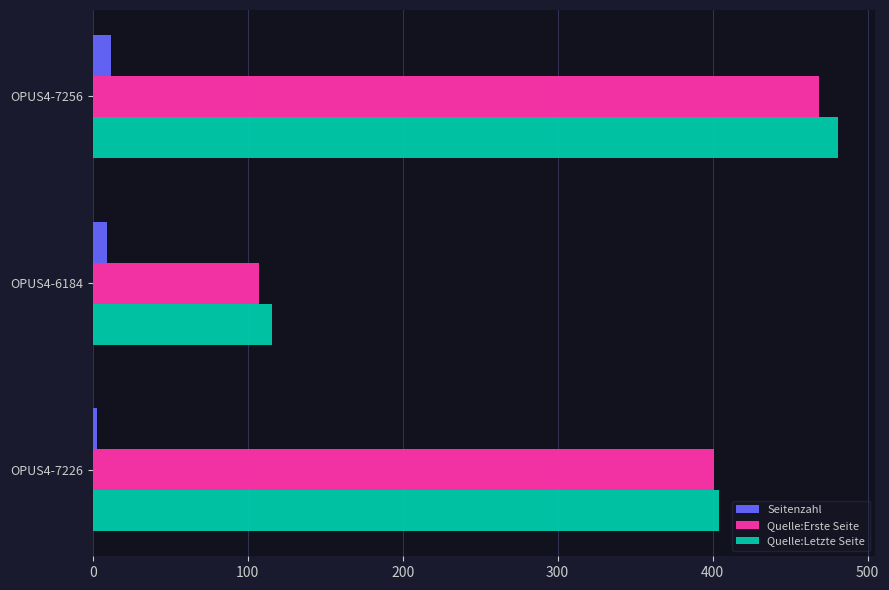

How many categories are shown in the chart?

3